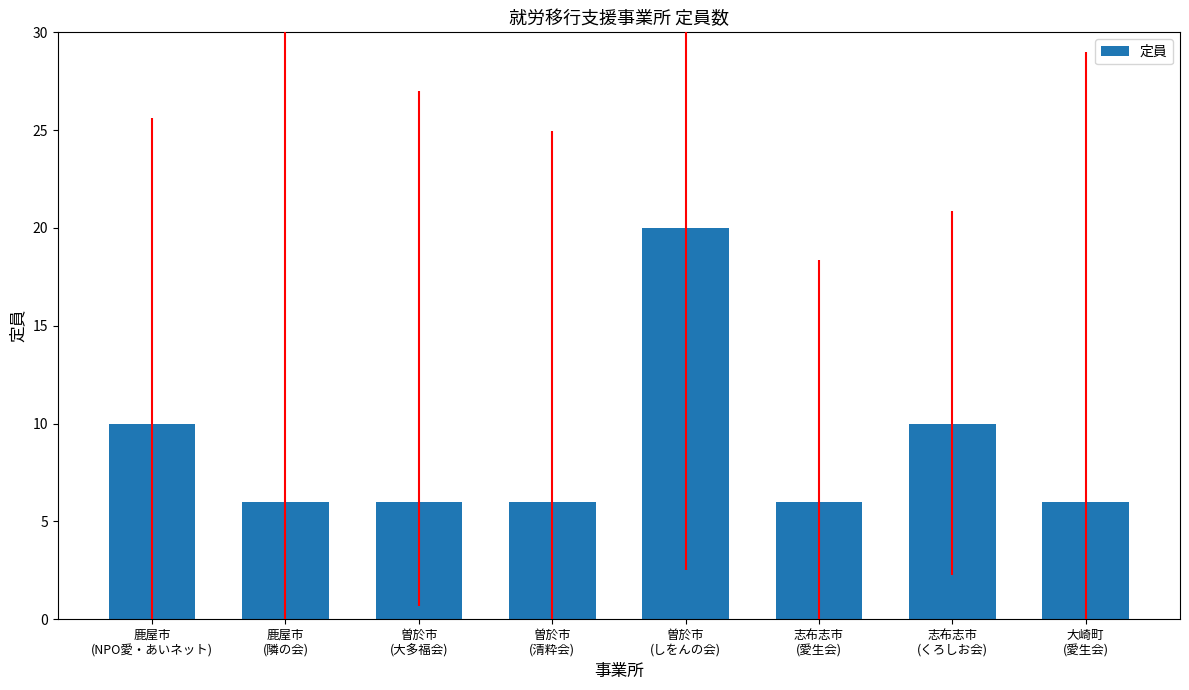

What is the value of the 6th bar from the left?

6